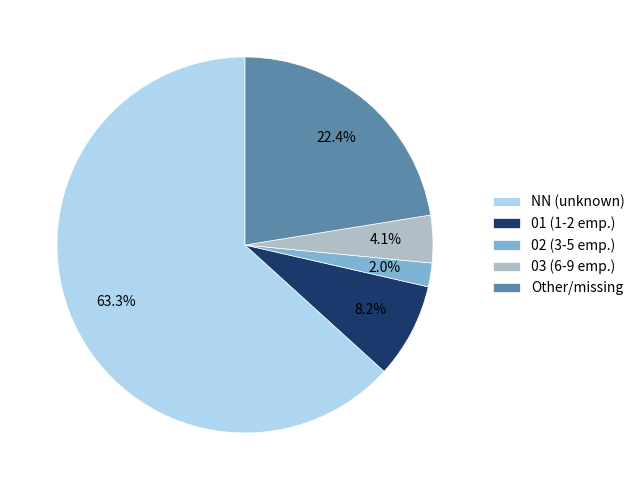

To the nearest percent, what is the average slice percentage?

20%